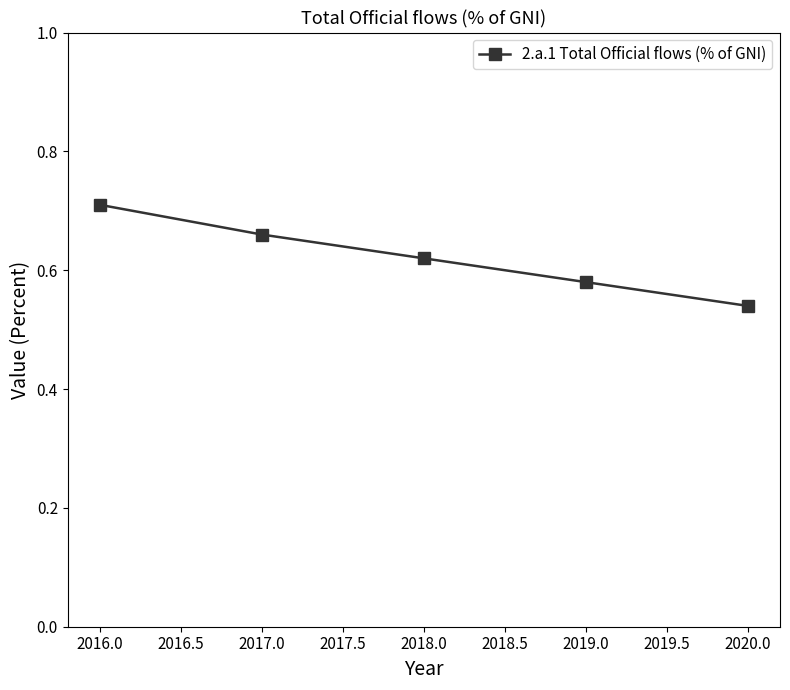

What is the label of the 2nd point from the left?

2017.0